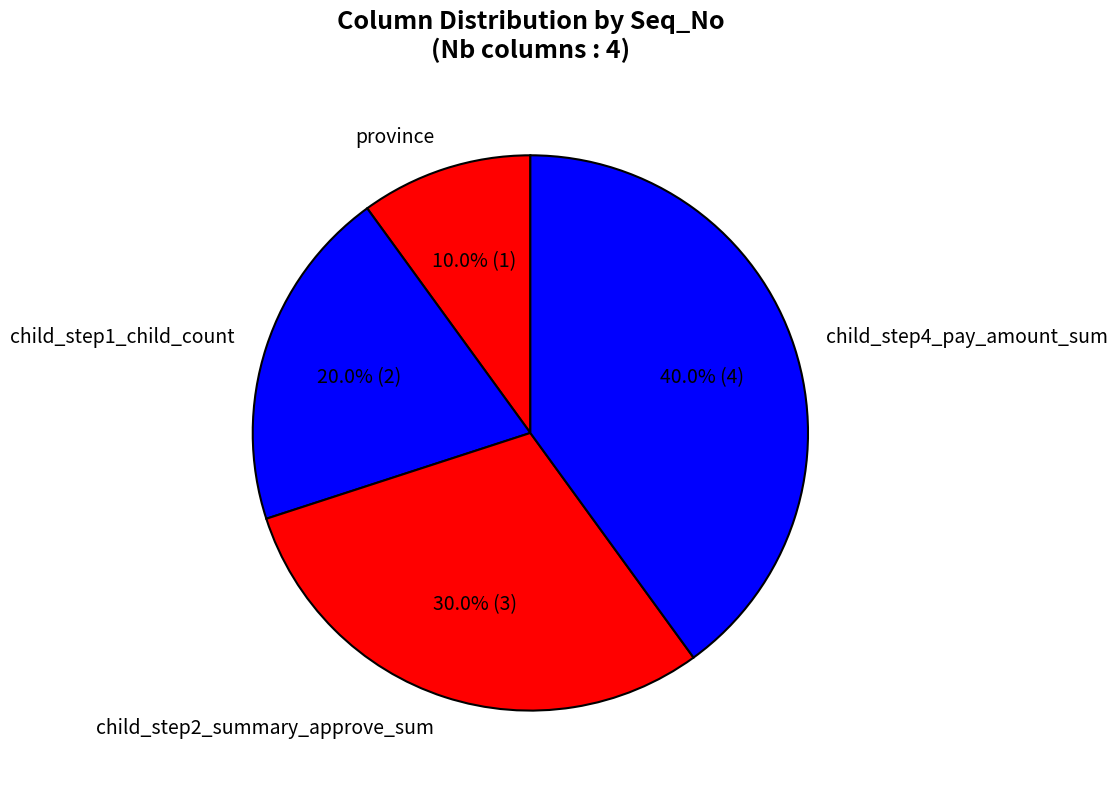

To the nearest percent, what portion does province represent?

10%